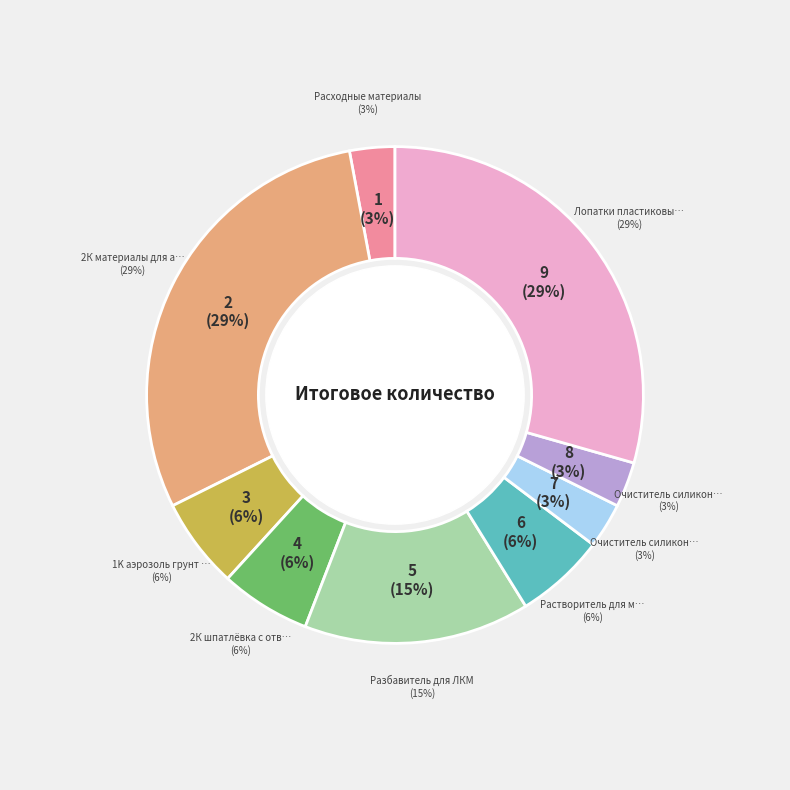

What percentage is NOT represented by Очиститель силикона по металлу?

97.1%